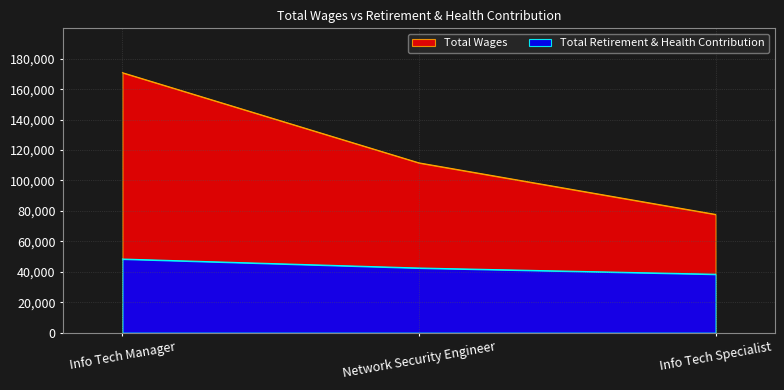

Which has a higher value, Info Tech Manager or Network Security Engineer?

Info Tech Manager